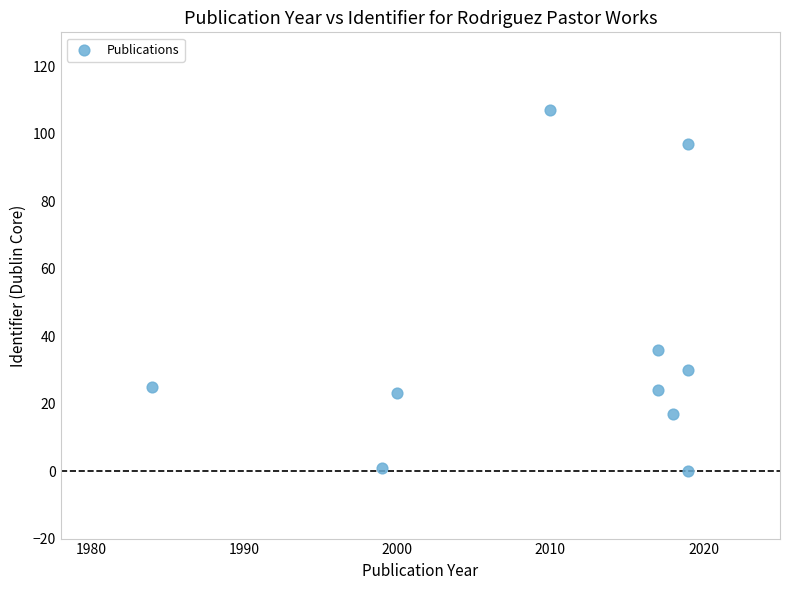

What Y value in the scatter plot is closest to 53?

36